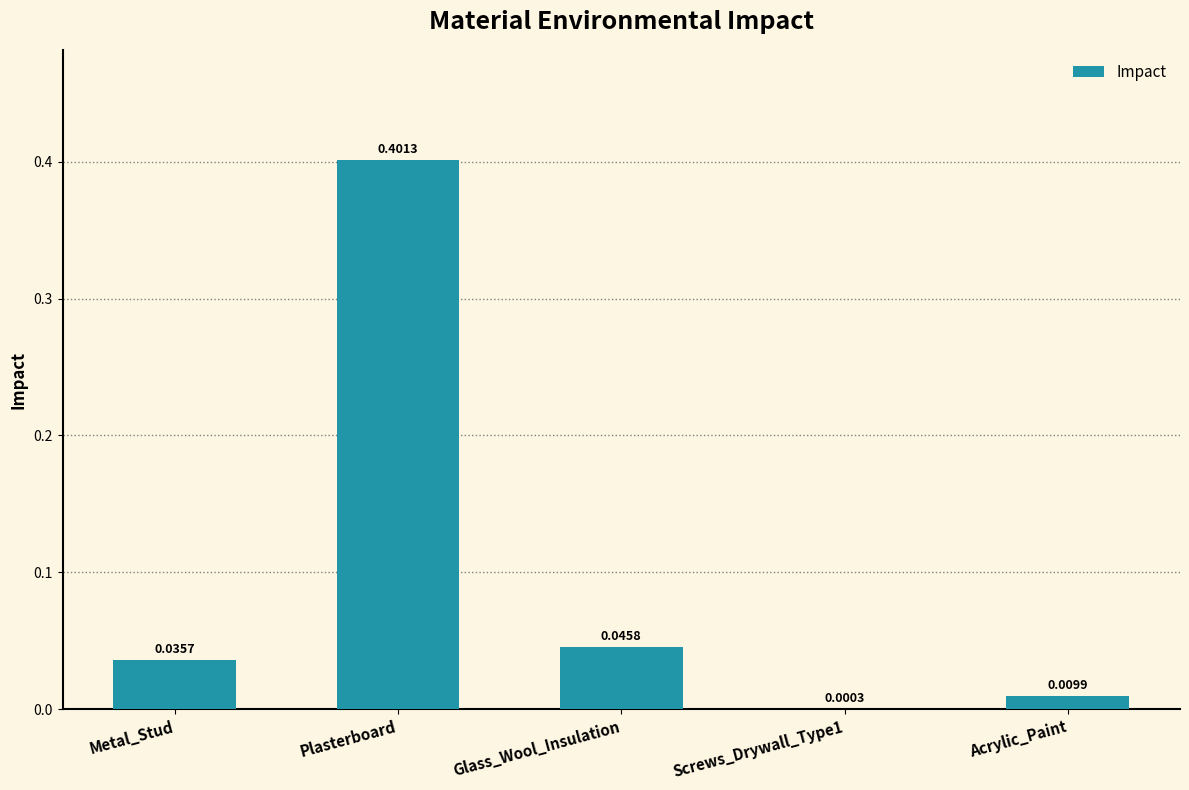

What value does the data have at Plasterboard?

0.4